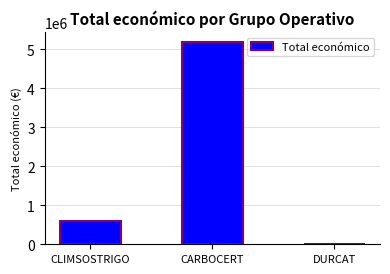

Reading right to left, extract all data points from this chart.

DURCAT=10500	CARBOCERT=5187255	CLIMSOSTRIGO=590712